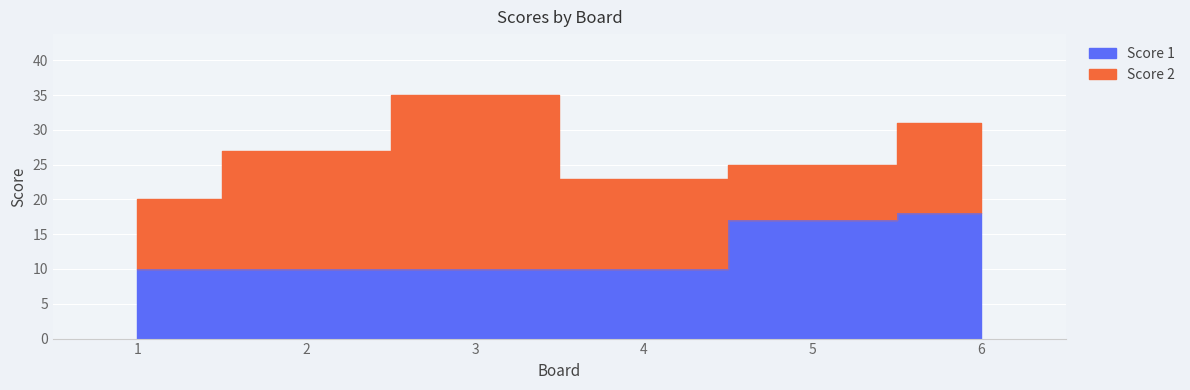

Rank the categories by value from lowest to highest.

1, 2, 3, 4, 5, 6